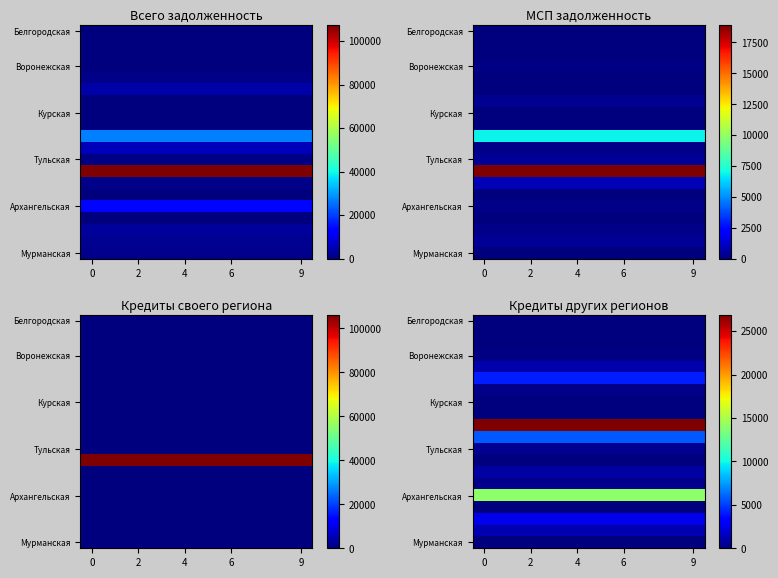

Count the number of data series in this chart.

20